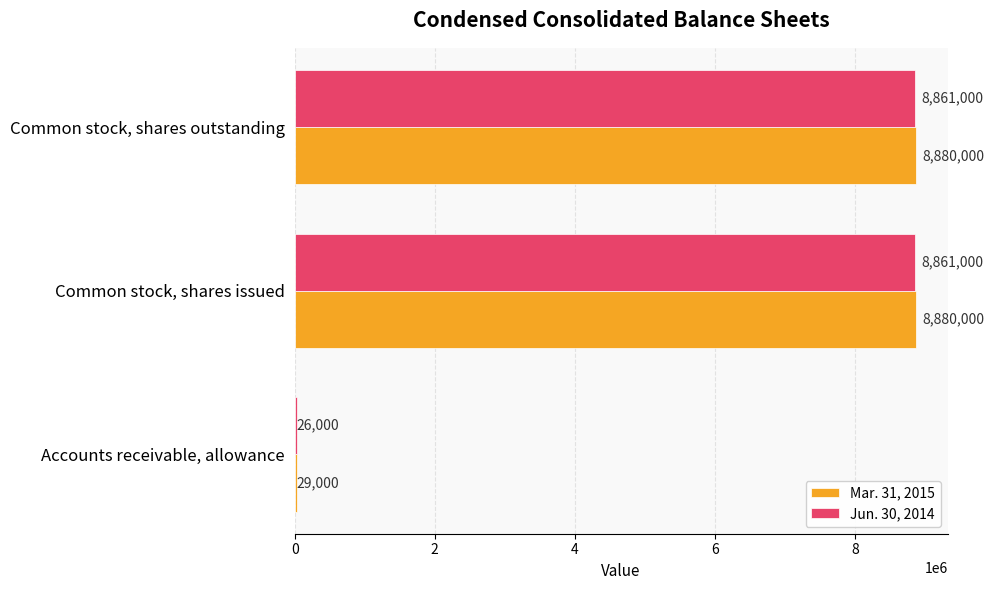

Where is Jun. 30, 2014 nearest to the value 4443500?

Accounts receivable, allowance